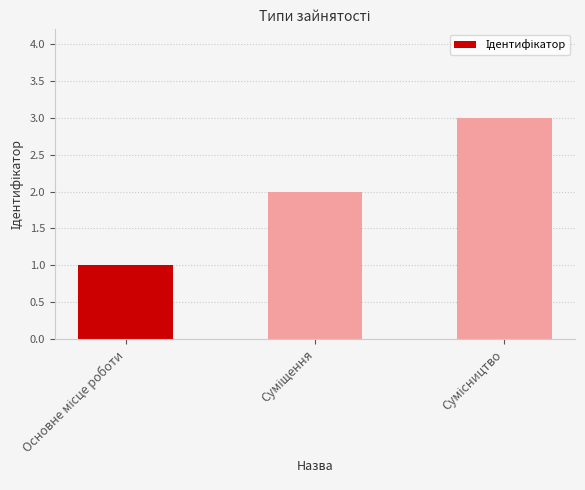

Does the chart contain stacked bars?

No